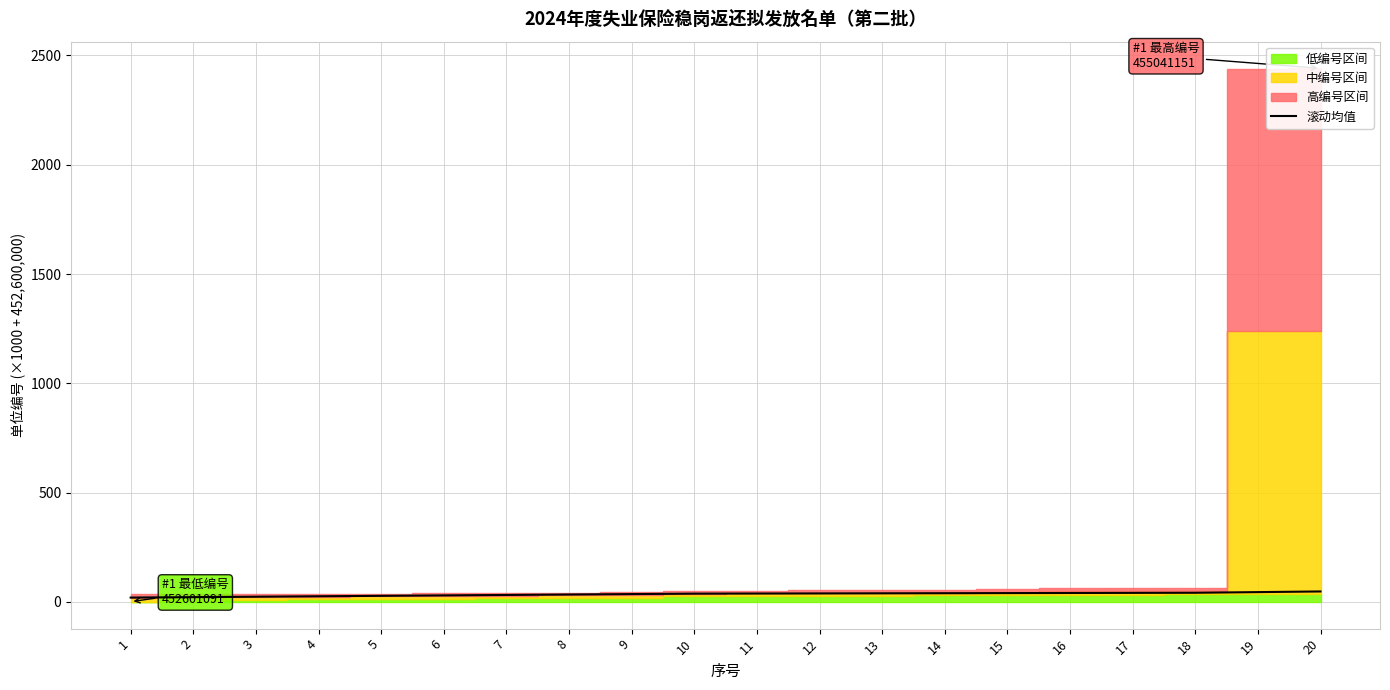

List the labels in order of value, smallest first.

1, 2, 3, 4, 5, 6, 7, 8, 9, 10, 11, 12, 13, 14, 15, 16, 17, 18, 19, 20